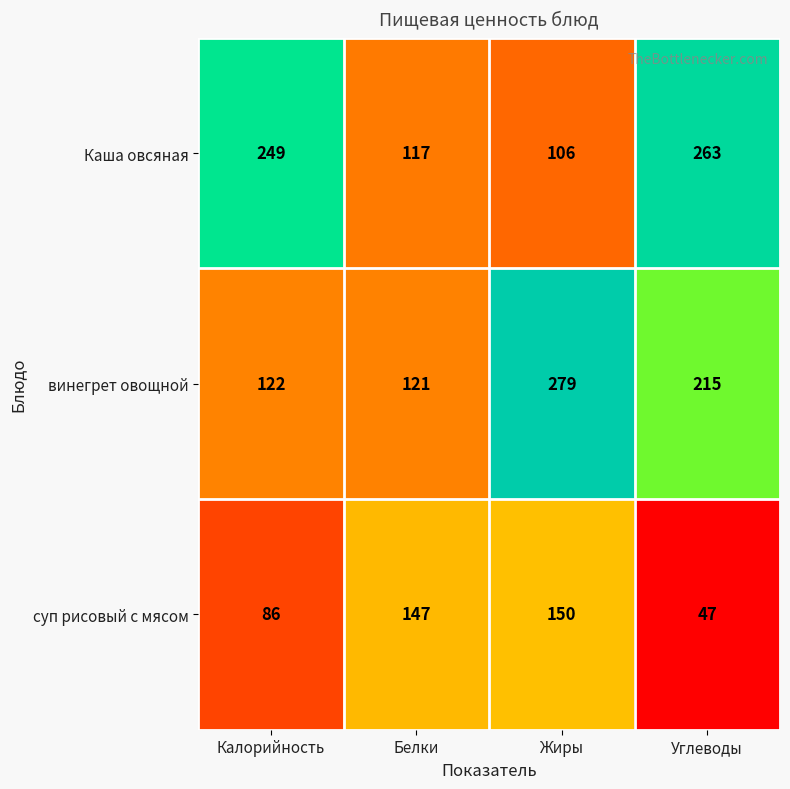

Reading left to right, extract all data points from this chart.

Каша овсяная: 249	117	106	263
винегрет овощной: 122	121	279	215
суп рисовый с мясом: 86	147	150	47